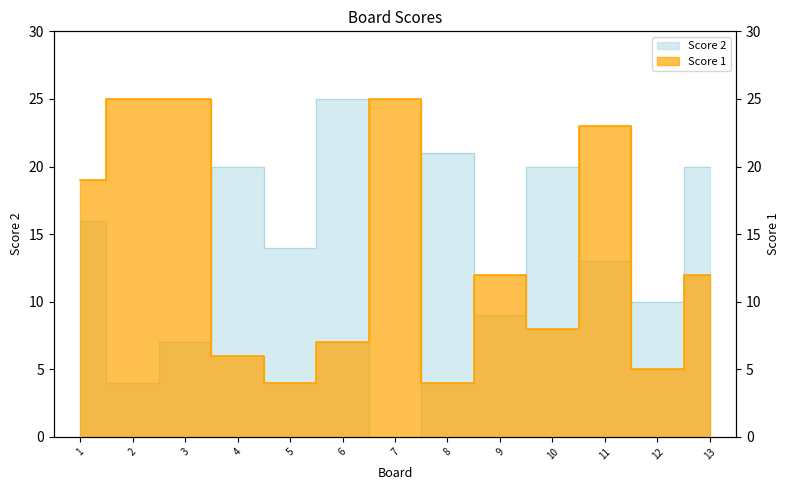

How many intersections are there between Score 2 and Score 1?

7